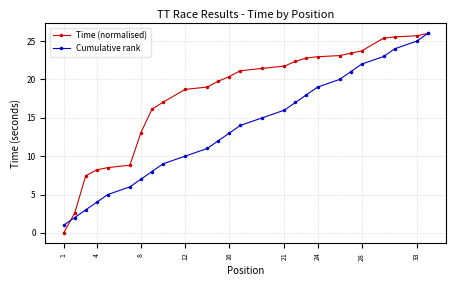

What is the value of the Time (normalised) point at the 5th from the left?

8.5